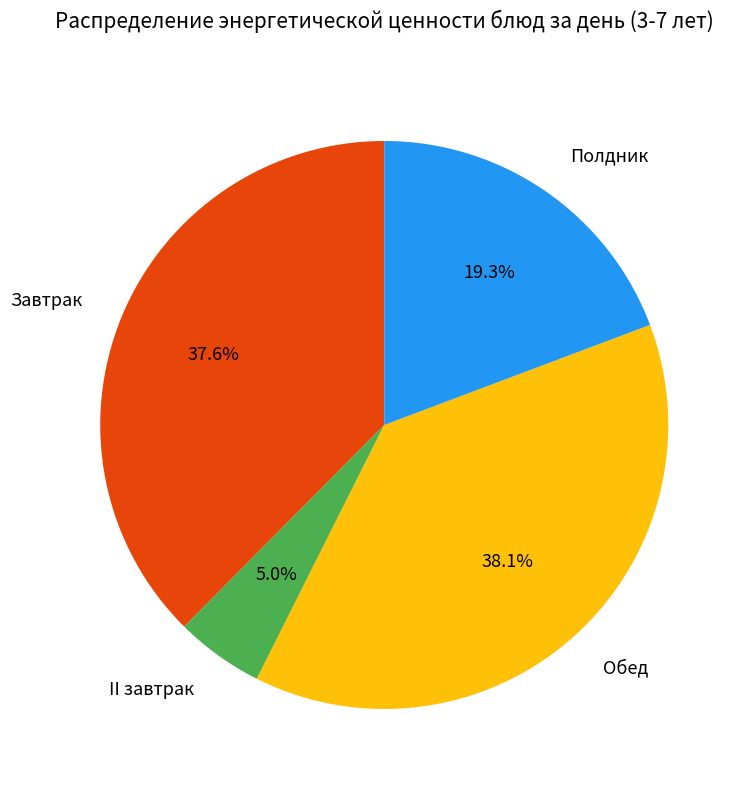

Which has a higher value, Обед or II завтрак?

Обед